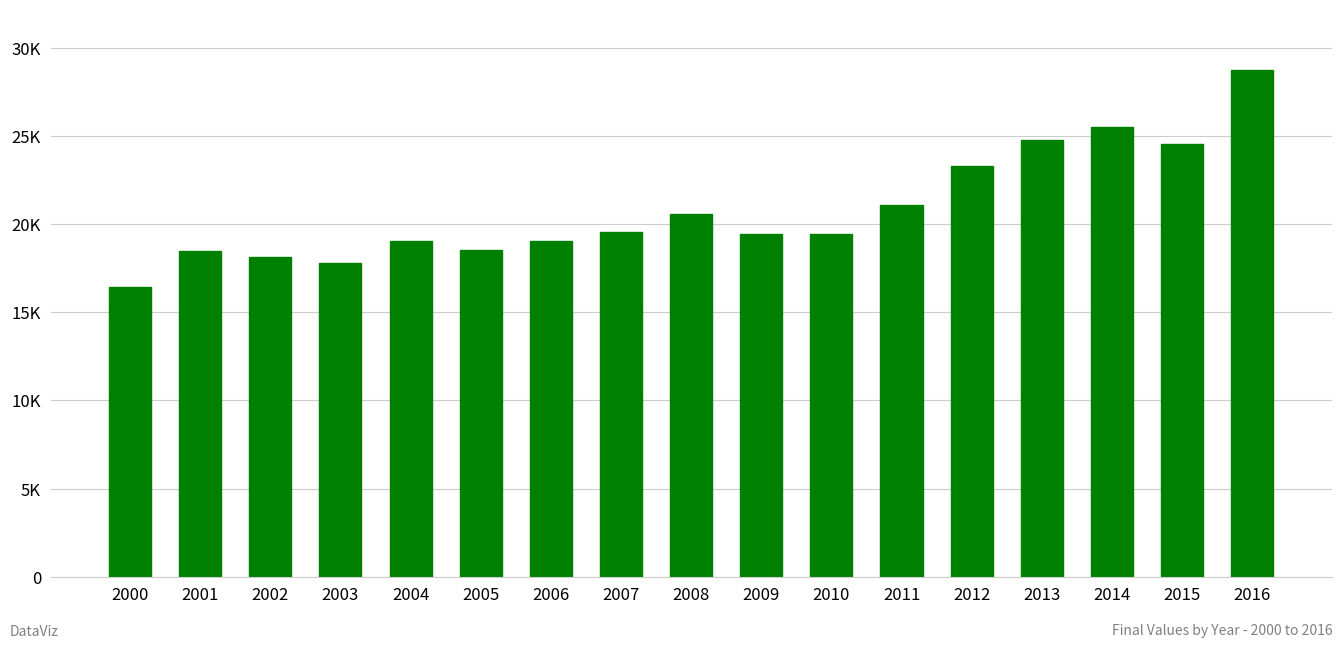

Does the chart contain any negative values?

No